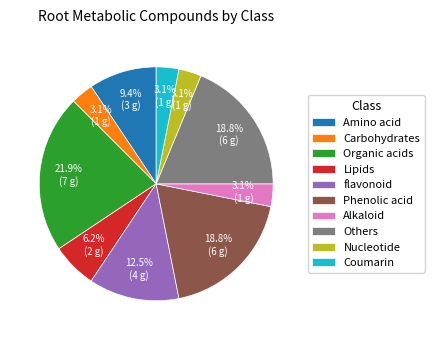

How many slices are in this pie chart?

10